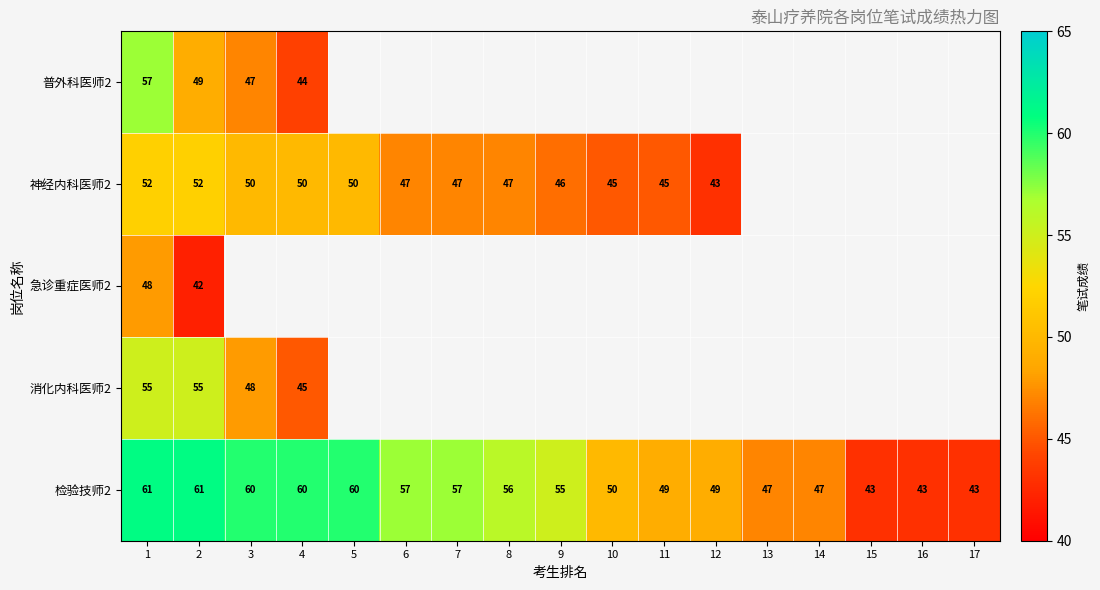

What is the sum of all 检验技师2 values?

898